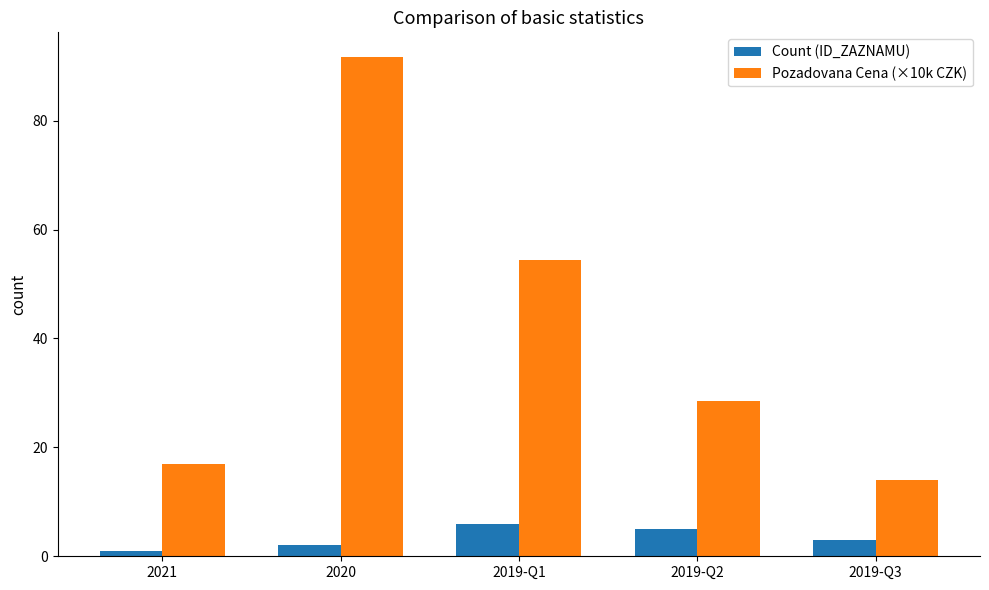

What is the sum of the Pozadovana Cena (×10k CZK) values at 2020 and 2019-Q1?

146.1